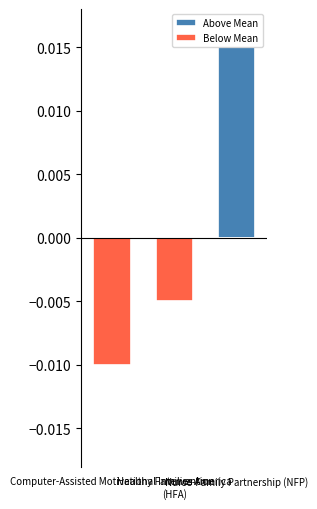

List the series in order of their overall mean, lowest first.

Below Mean, Above Mean